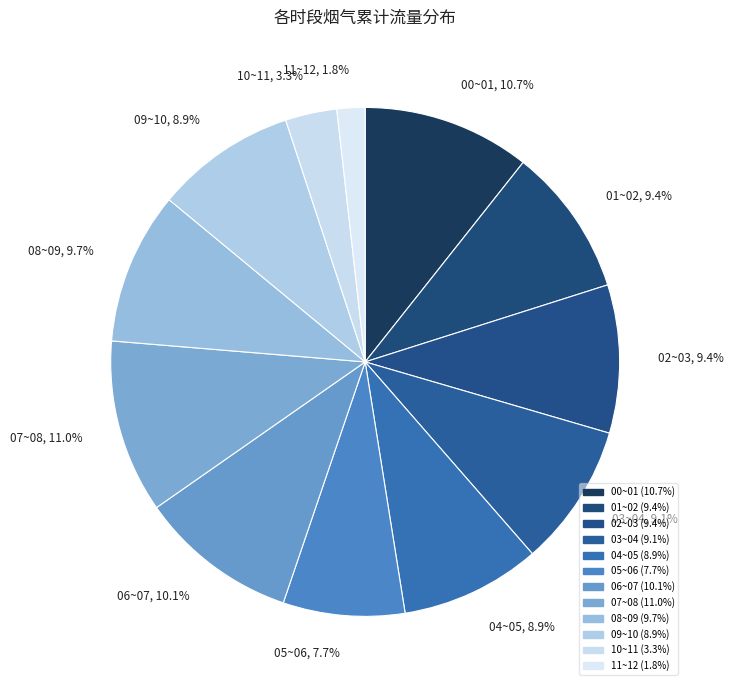

To the nearest percent, what is the average slice percentage?

8%